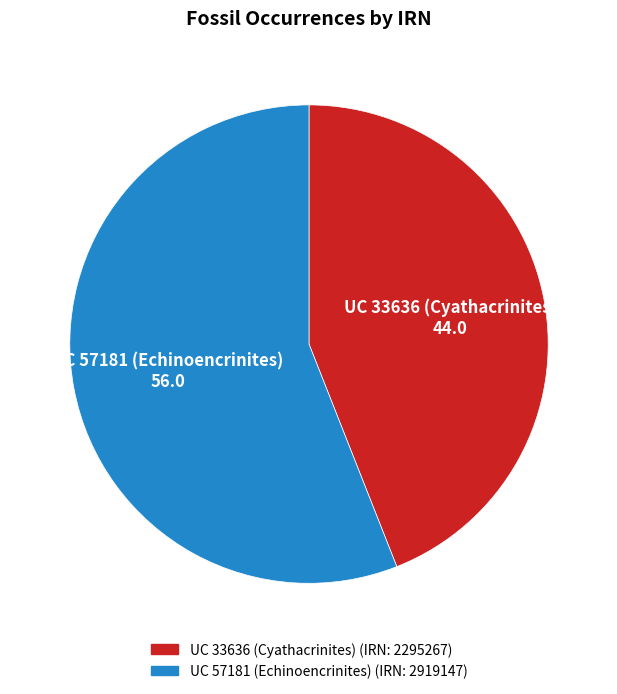

Which slice is the largest?

UC 57181 (Echinoencrinites)